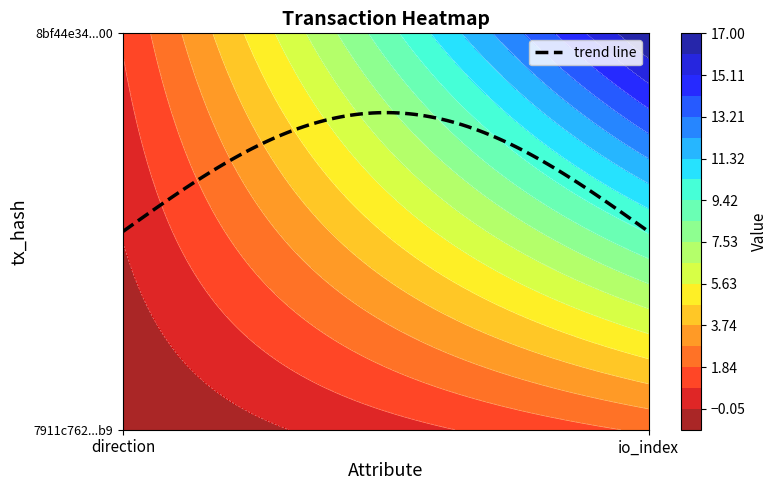

What is the difference between the maximum and minimum values in the 8bf44e342d5ffc492151e63f4c90ab21c986e00 series?

16